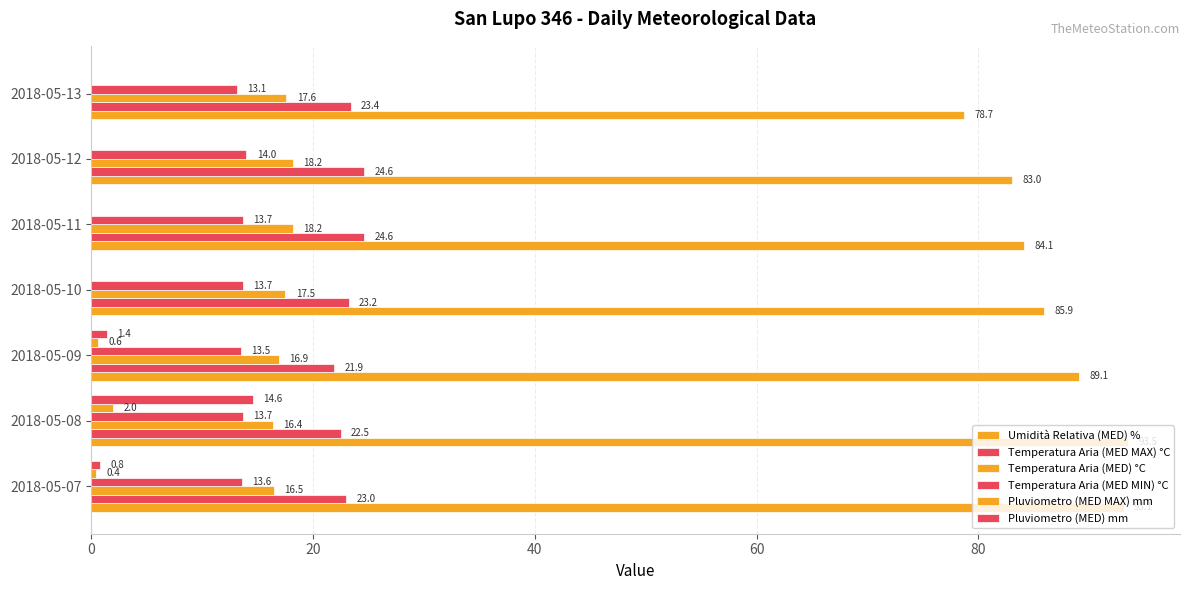

What is the greatest value displayed?

93.5